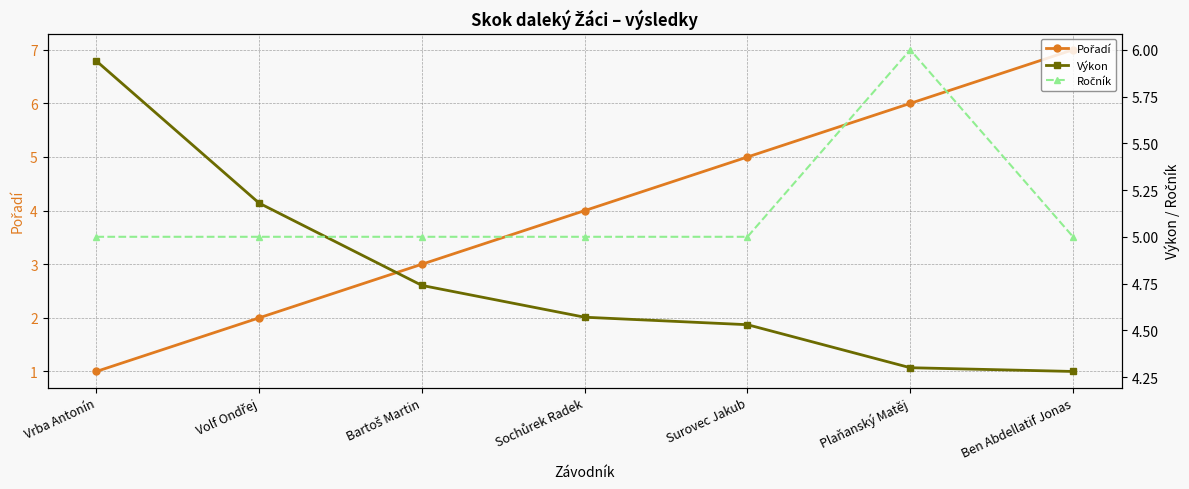

At how many categories does at least one series exceed 4?

7